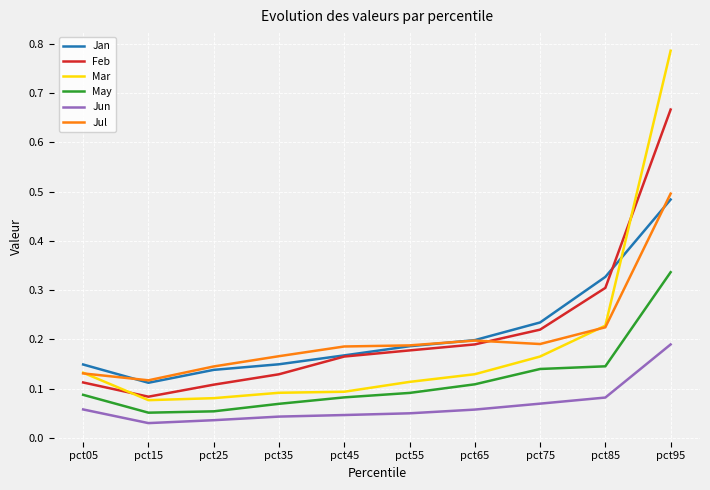

Which series changed the most between pct05 and pct95?

Mar